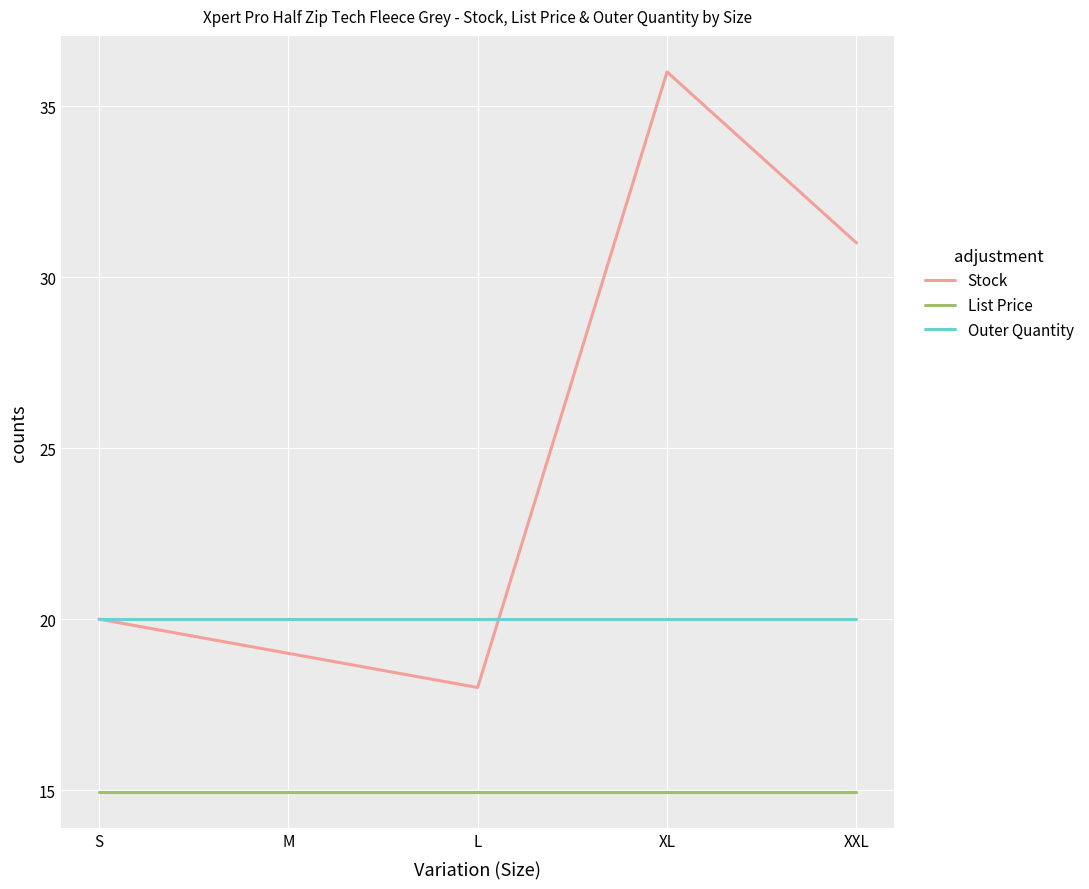

The List Price series shows 14.9 at XXL. True or false?

True